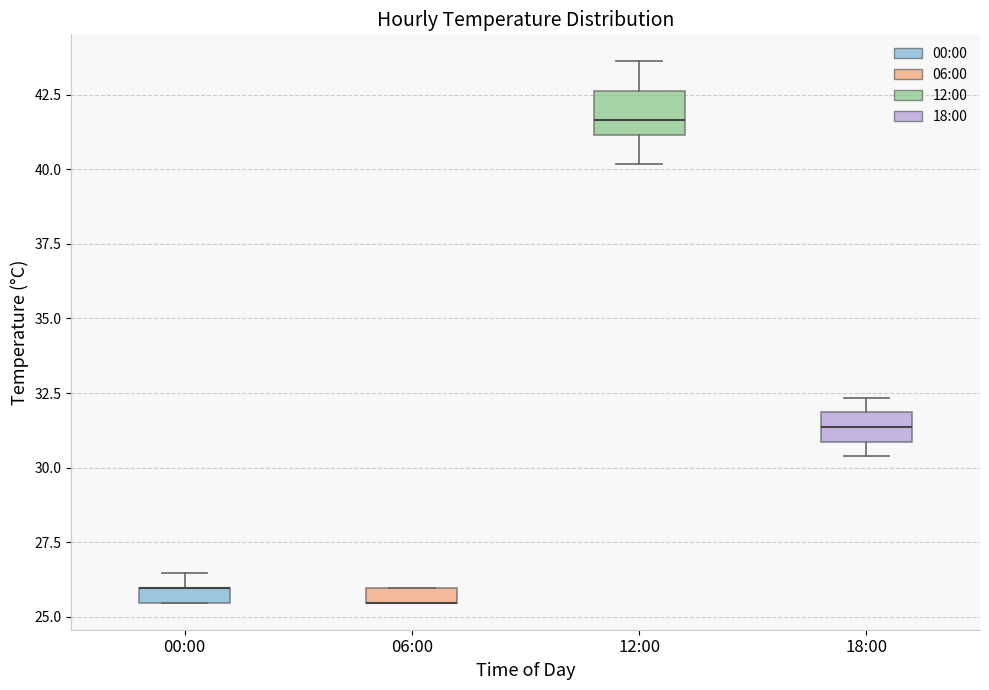

Where is the lower edge of the box for 06:00 on the y-axis? The values are not printed on the chart, so give them approximately, as read against the axis.

25.5